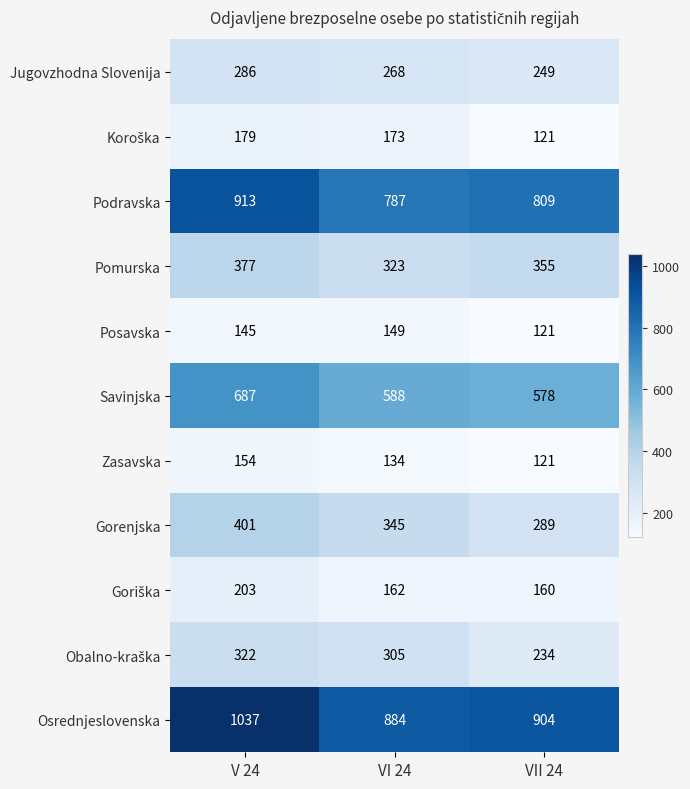

What is the difference between the second highest and minimum values in the Jugovzhodna Slovenija series?

19